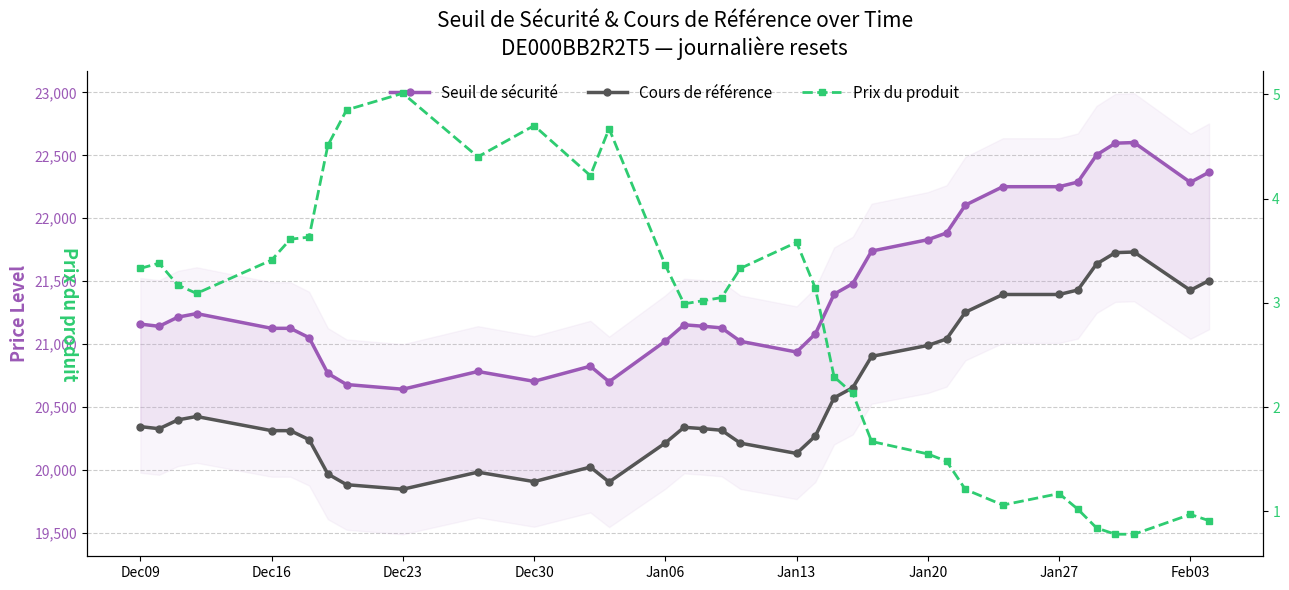

True or false: Cours de référence and Prix du produit cross at least once.

False